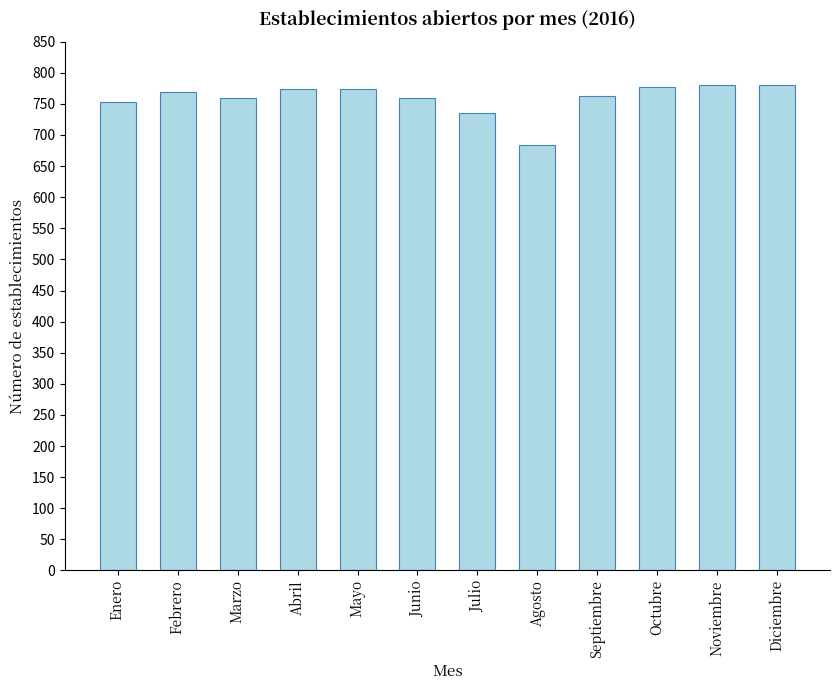

What is the minimum value shown in the chart?

684